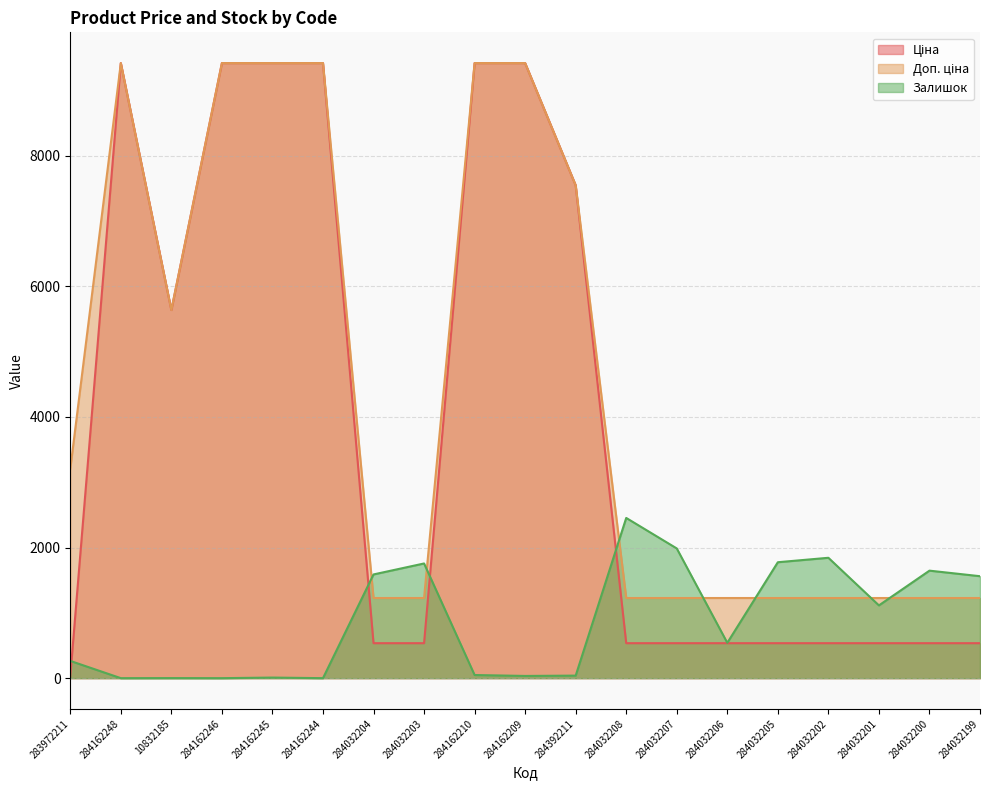

What is the value of the Залишок point at the 16th from the left?

1843.0